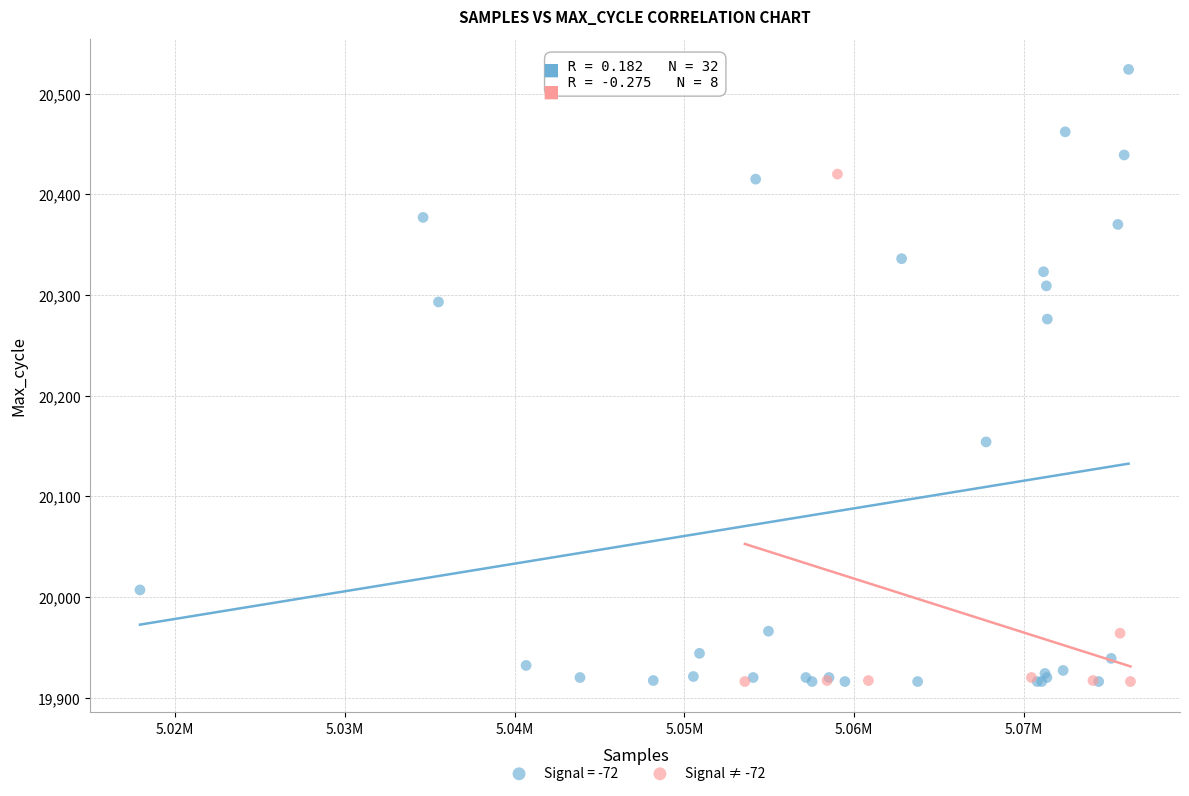

Which series contains the highest Y value?

Signal = -72